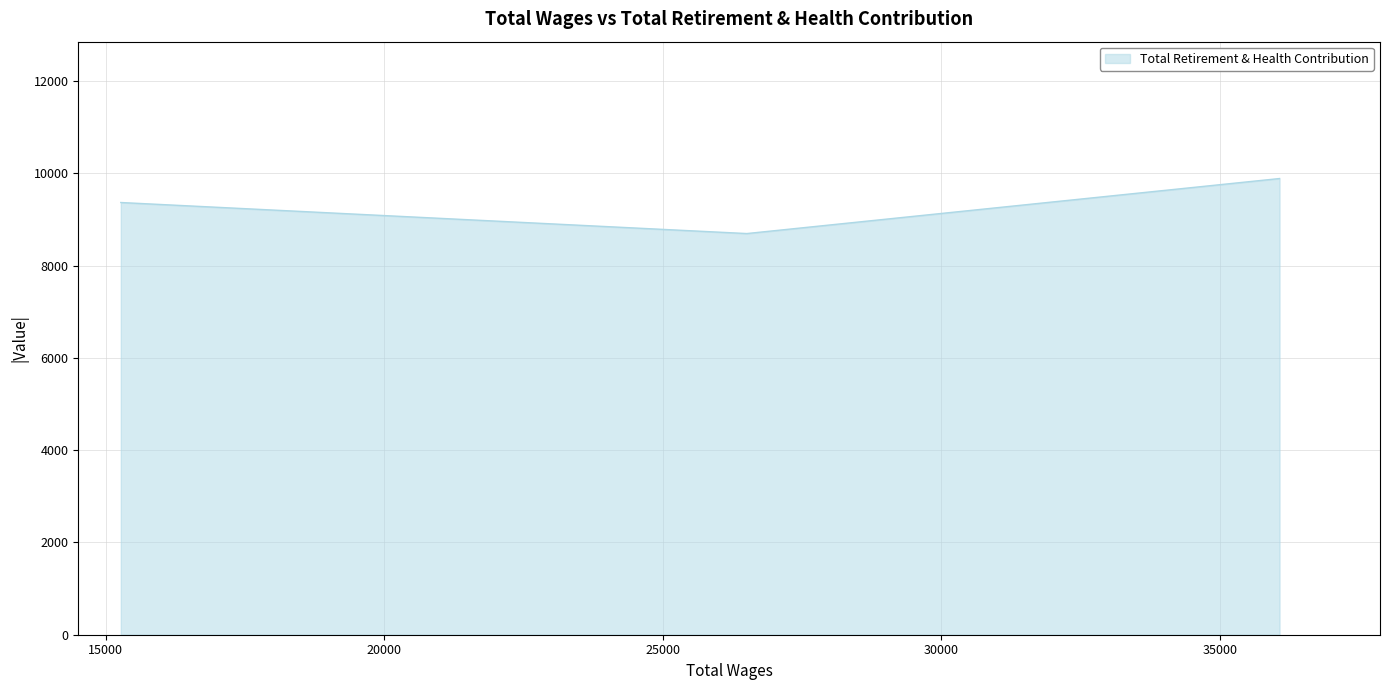

What is the greatest value displayed?

9891